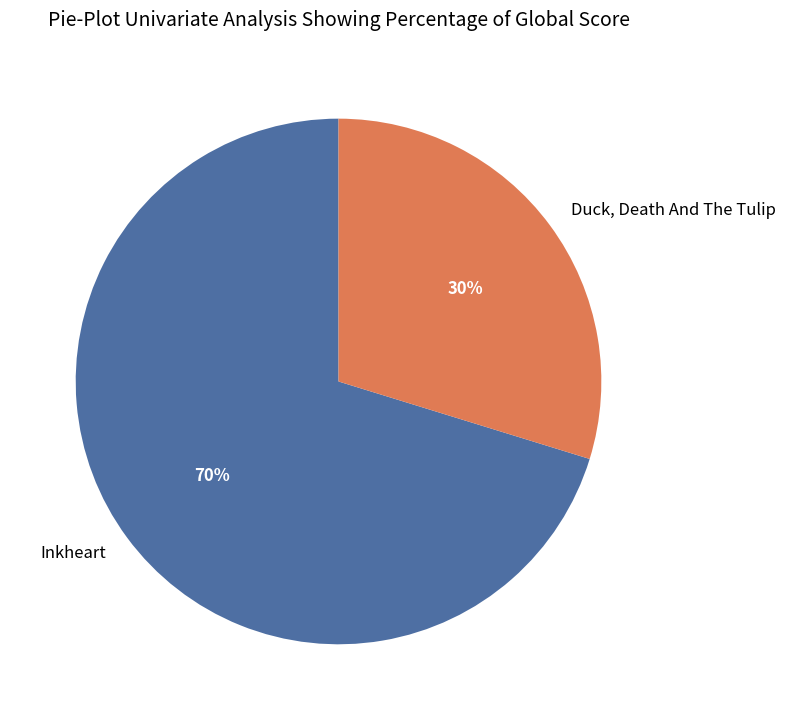

Rank the categories by value from lowest to highest.

Duck, Death And The Tulip, Inkheart